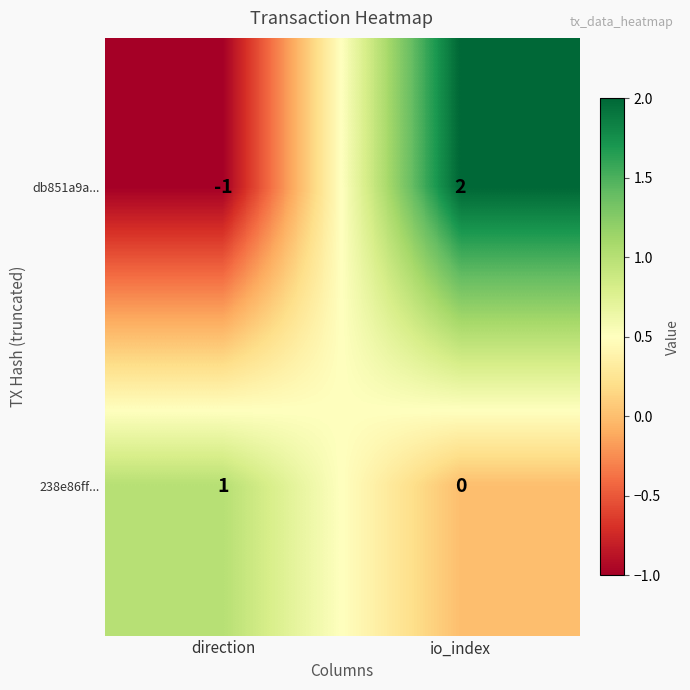

At which label is 238e86ff... closest to 0?

io_index